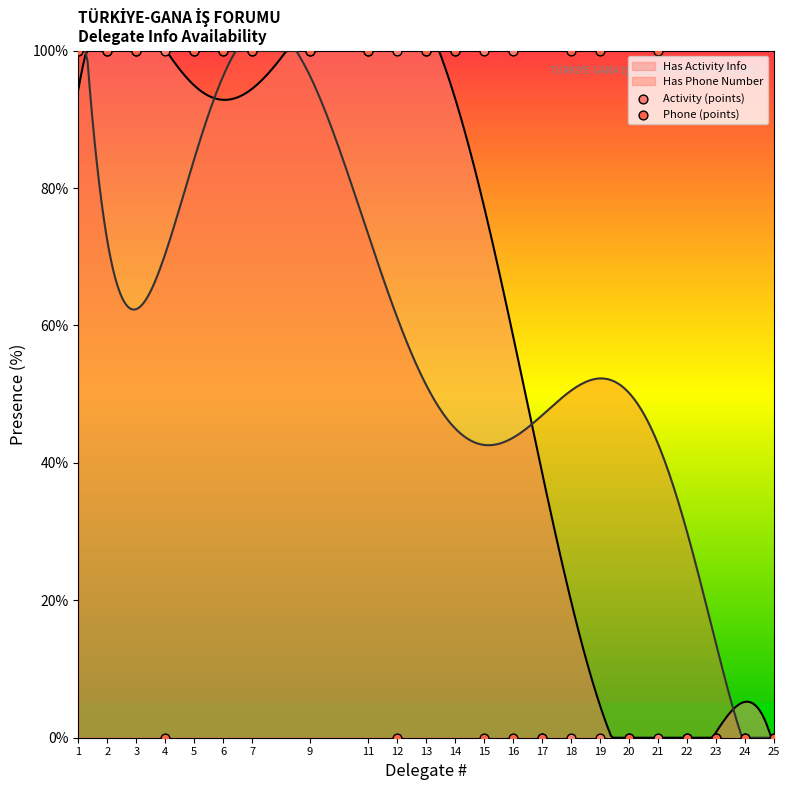

What is the highest value of the Has Phone Number series?

100.0